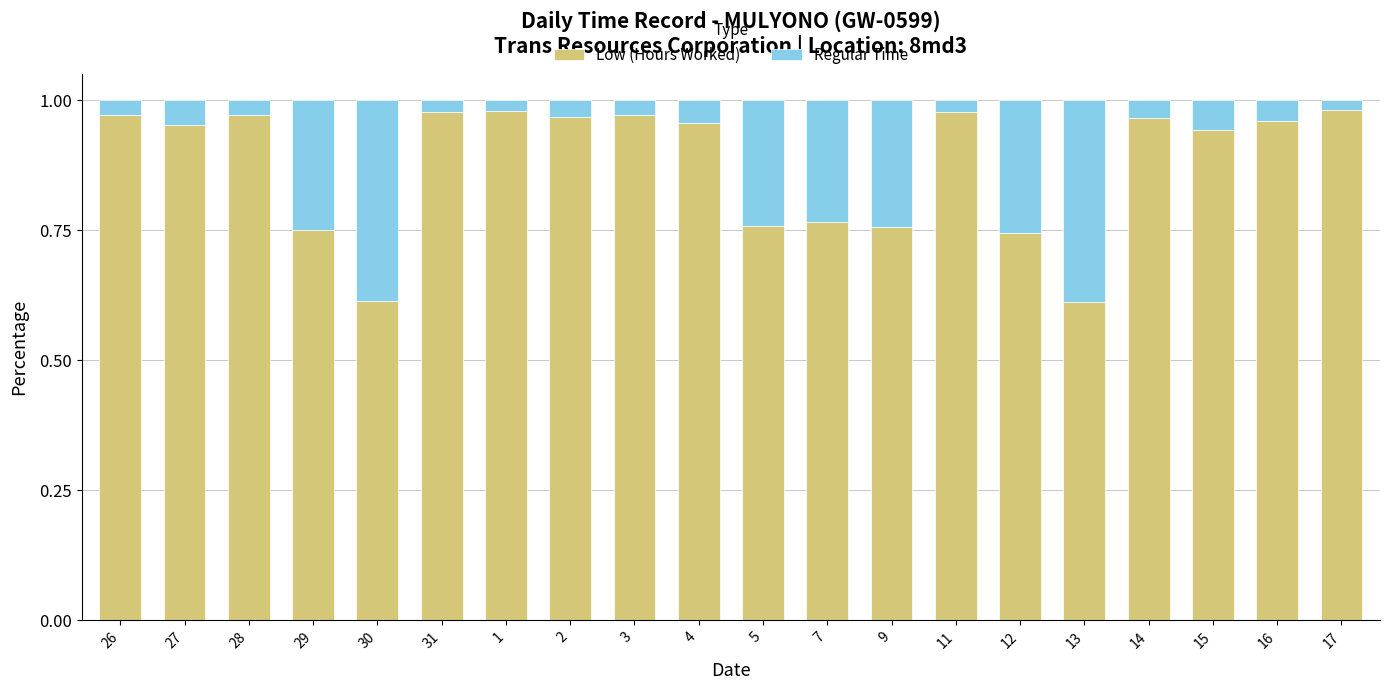

How many bars are there in total?

20